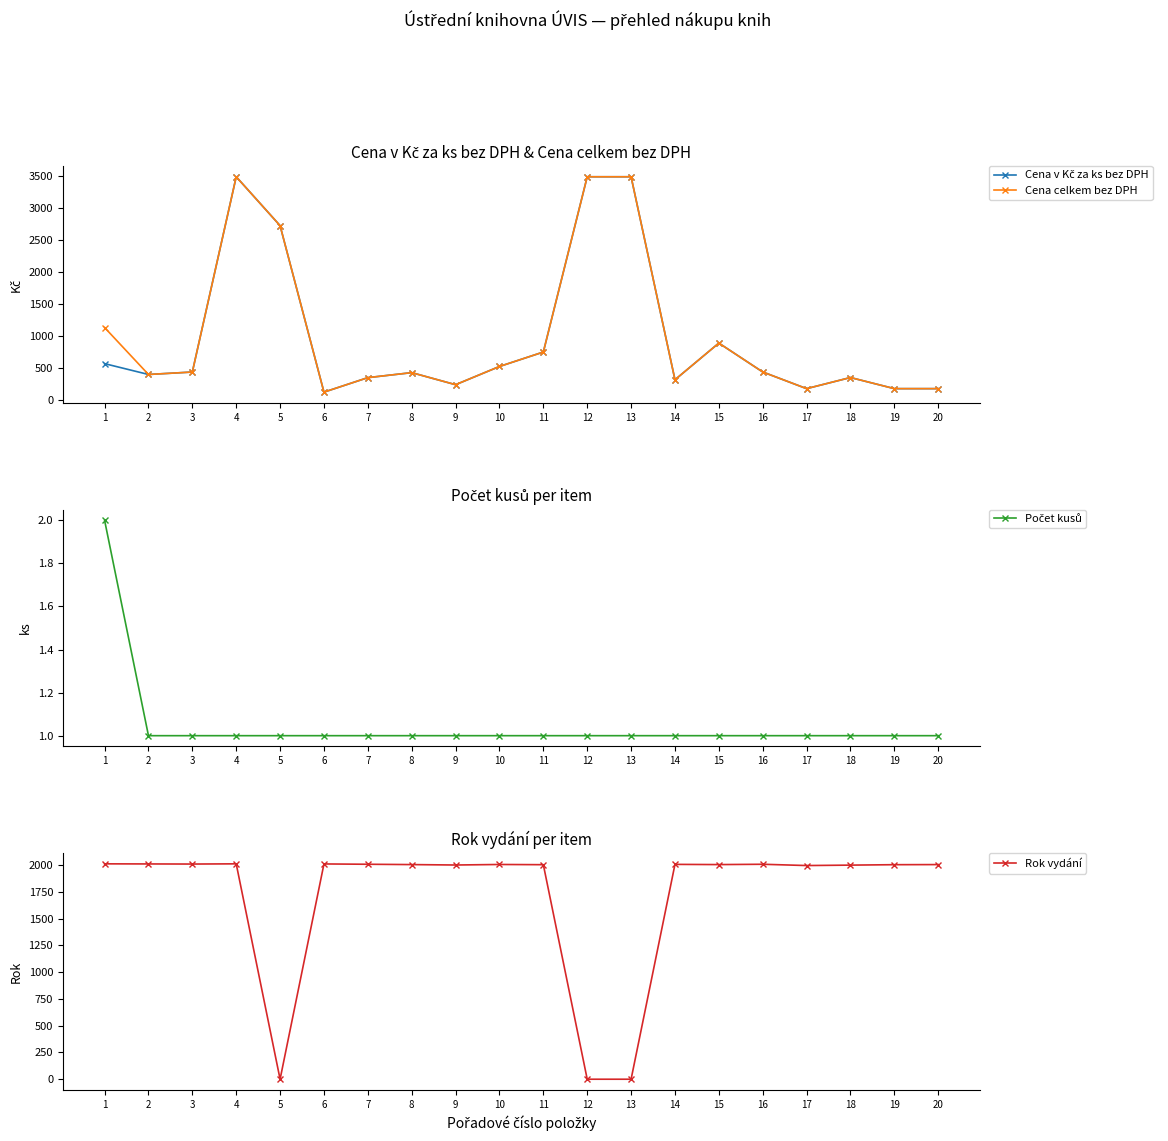

Between which two adjacent categories do Rok vydání and Cena v Kč za ks bez DPH first intersect?

3 and 4